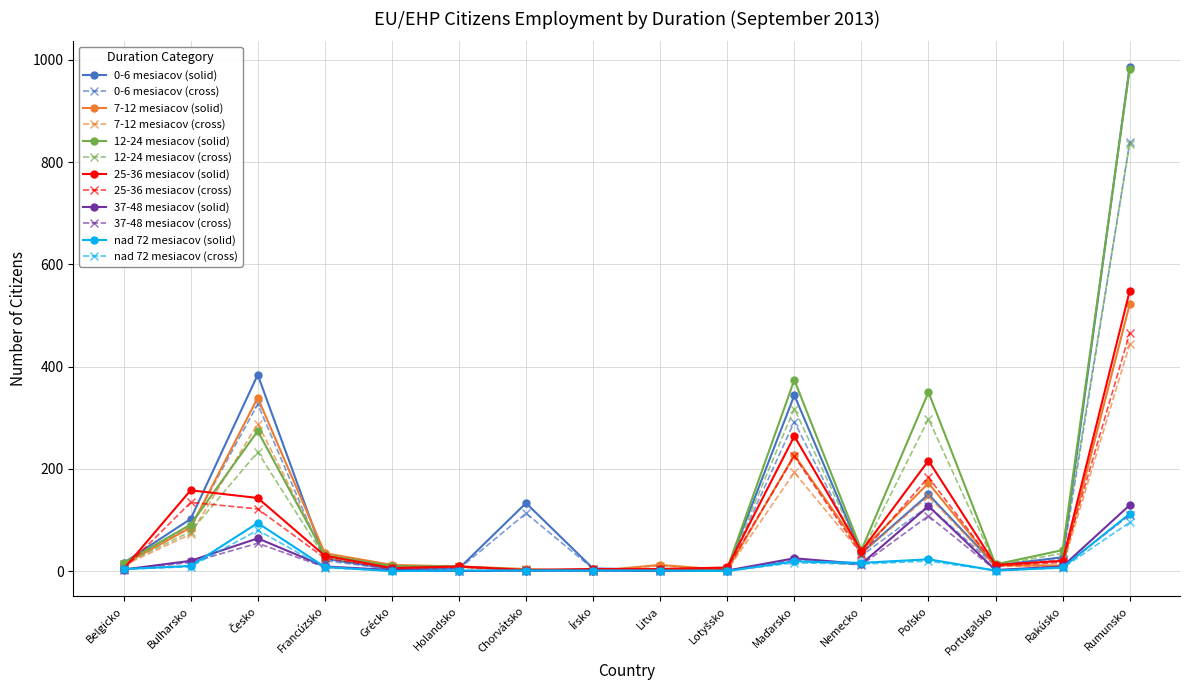

What is the difference between the highest and lowest values at Írsko?

5.0